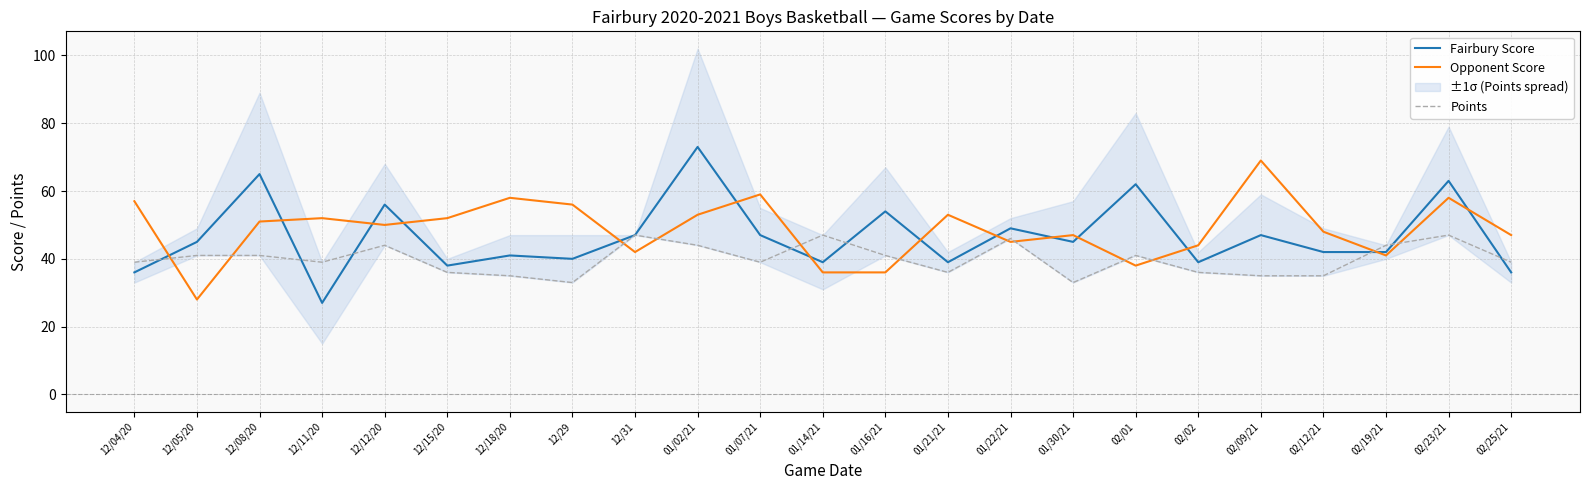

What is the difference between the maximum and second lowest values in the Opponent Score series?

33